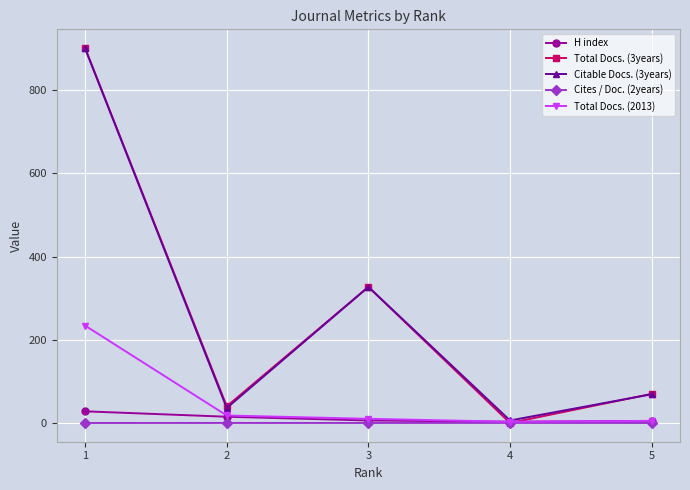

What is the spread (max minus min) of values at 1?

901.0